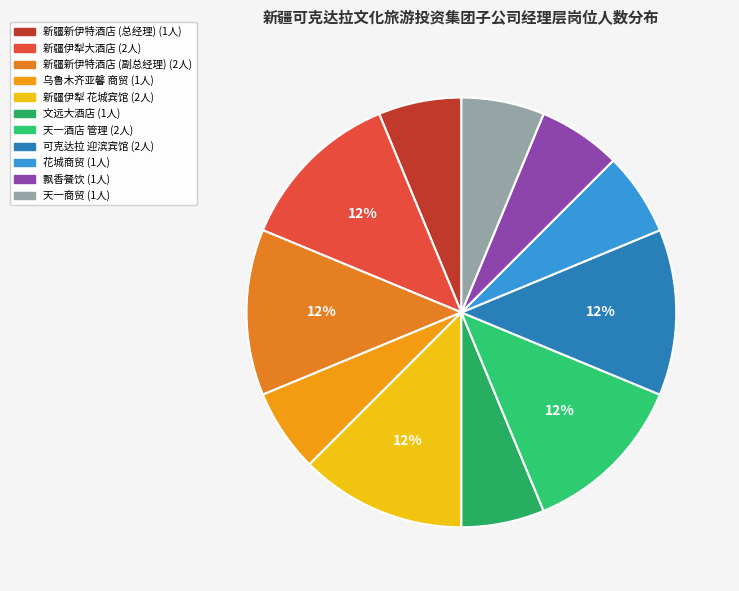

What is the largest slice in the pie chart?

新疆伊犁大酒店有限责任公司